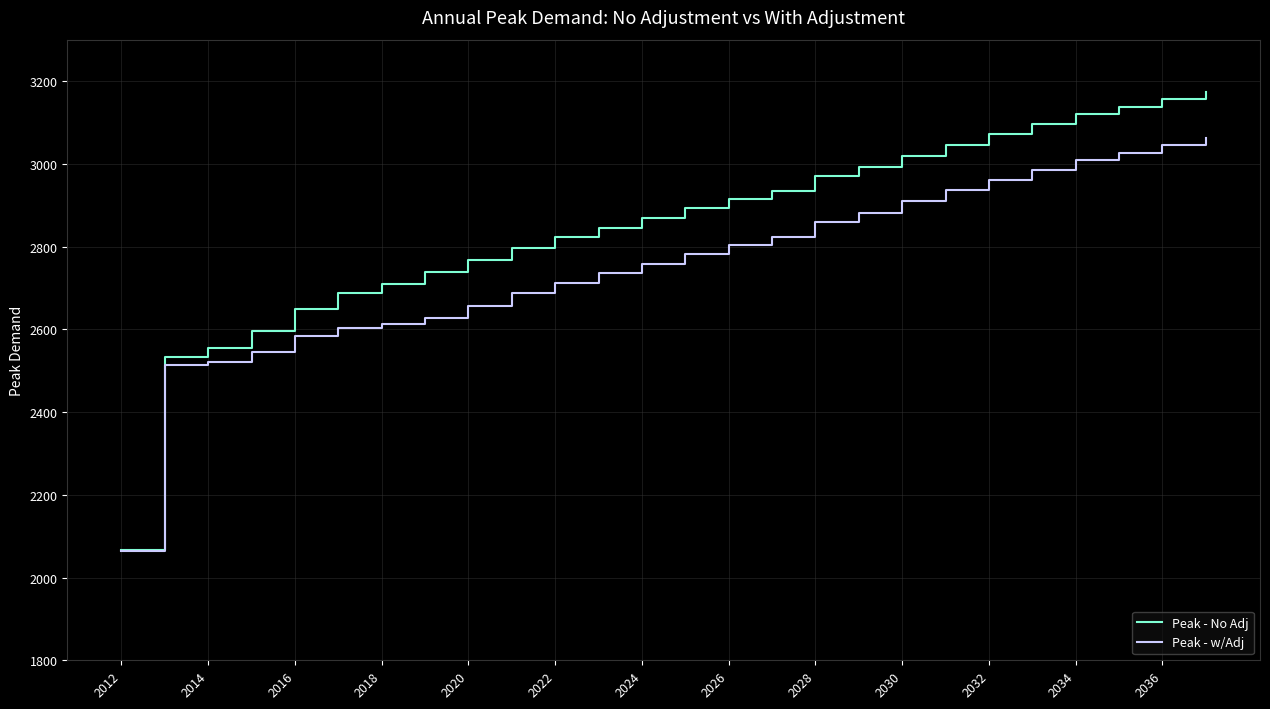

What is the highest value of the Peak - w/Adj series?

3062.0